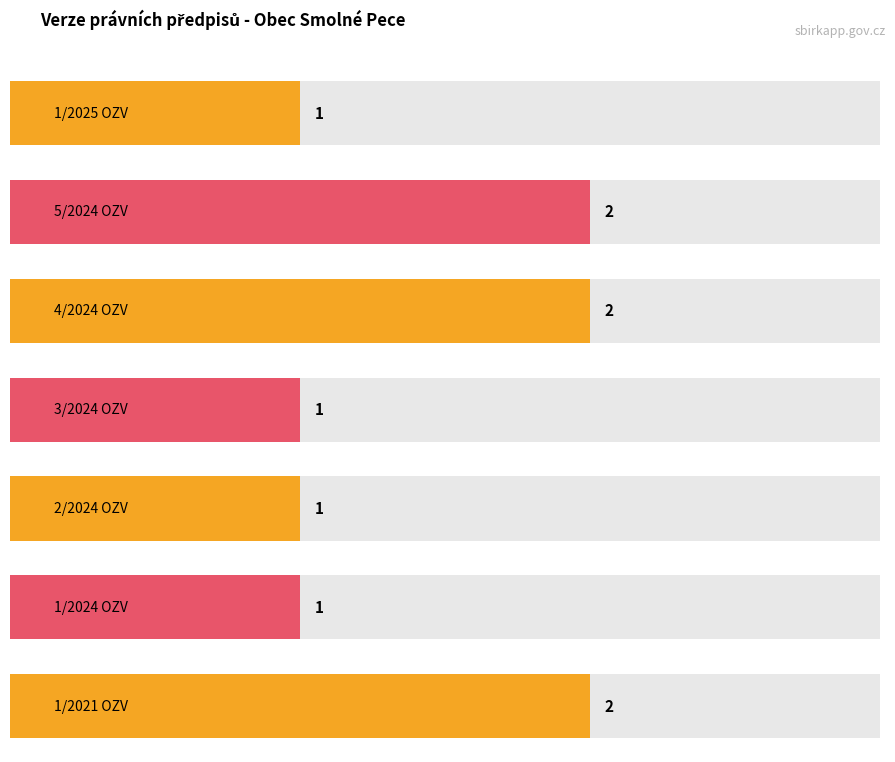

What is the difference between the maximum and minimum values?

1